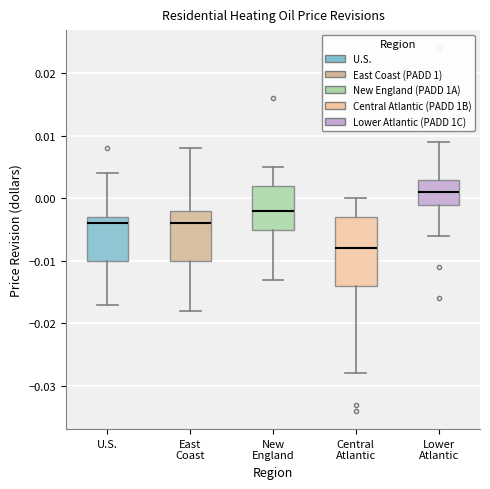

Which box's median line is the highest?

Lower Atlantic